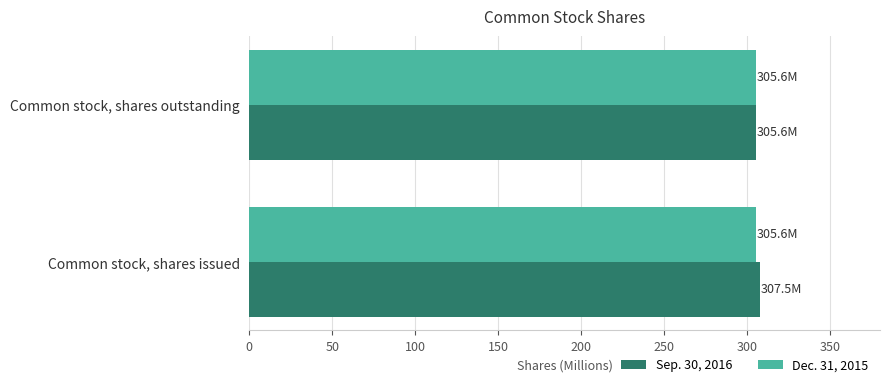

What is the average value of the Sep. 30, 2016 series?

306.5